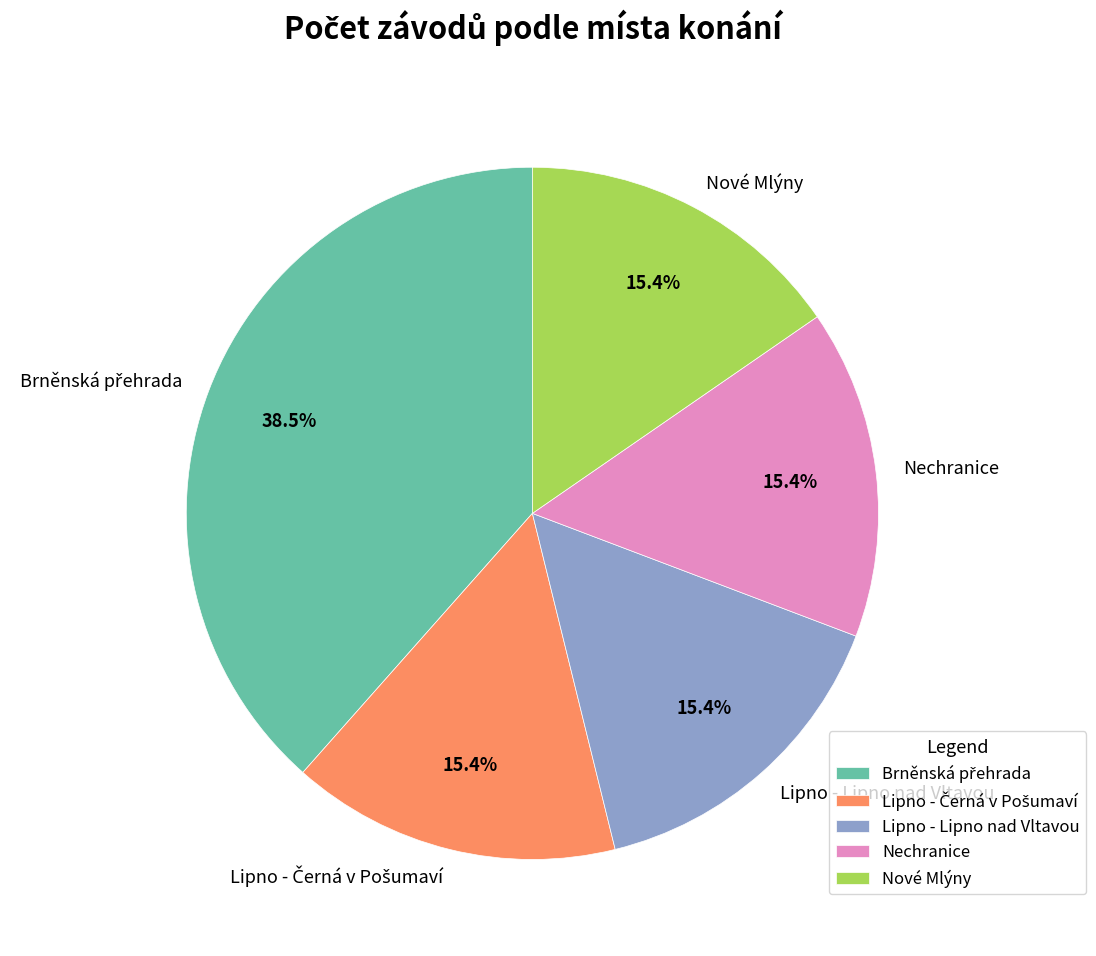

Combined, what portion of the pie is Lipno - Lipno nad Vltavou and Nové Mlýny?

30.8%